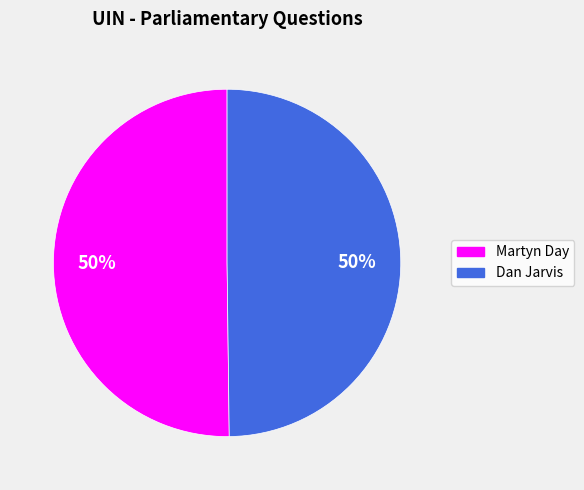

To the nearest percent, what is the combined percentage of Martyn Day and Dan Jarvis?

100%